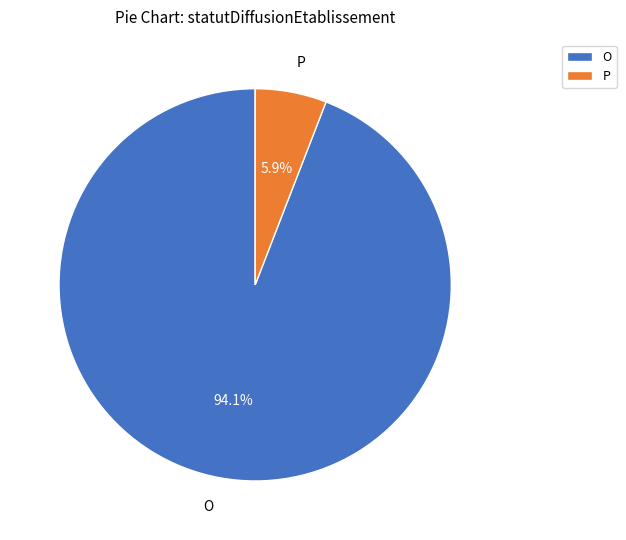

Which has a higher value, O or P?

O